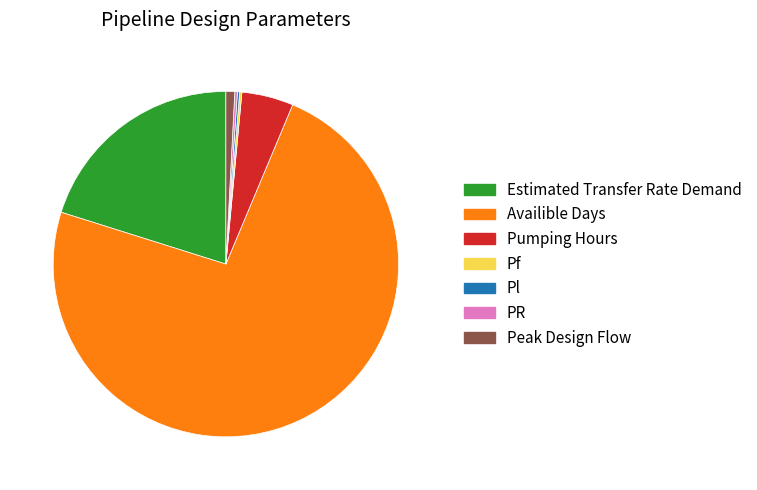

Do Peak Design Flow and Pumping Hours together represent more than half of the pie?

No